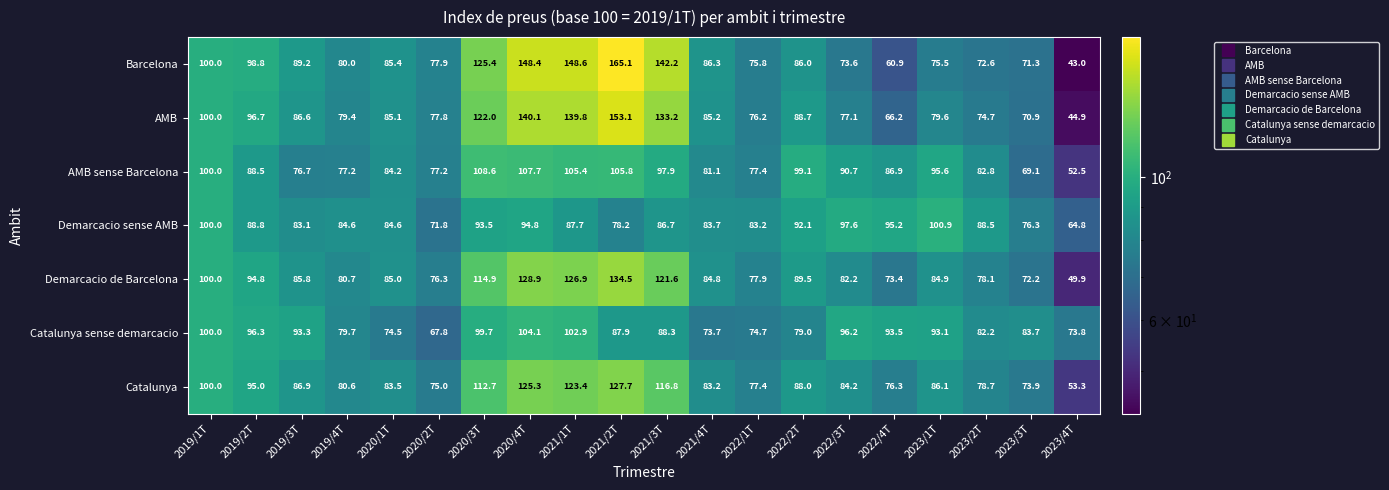

True or false: Catalunya has a value of 139.8 at 2020/1T.

False